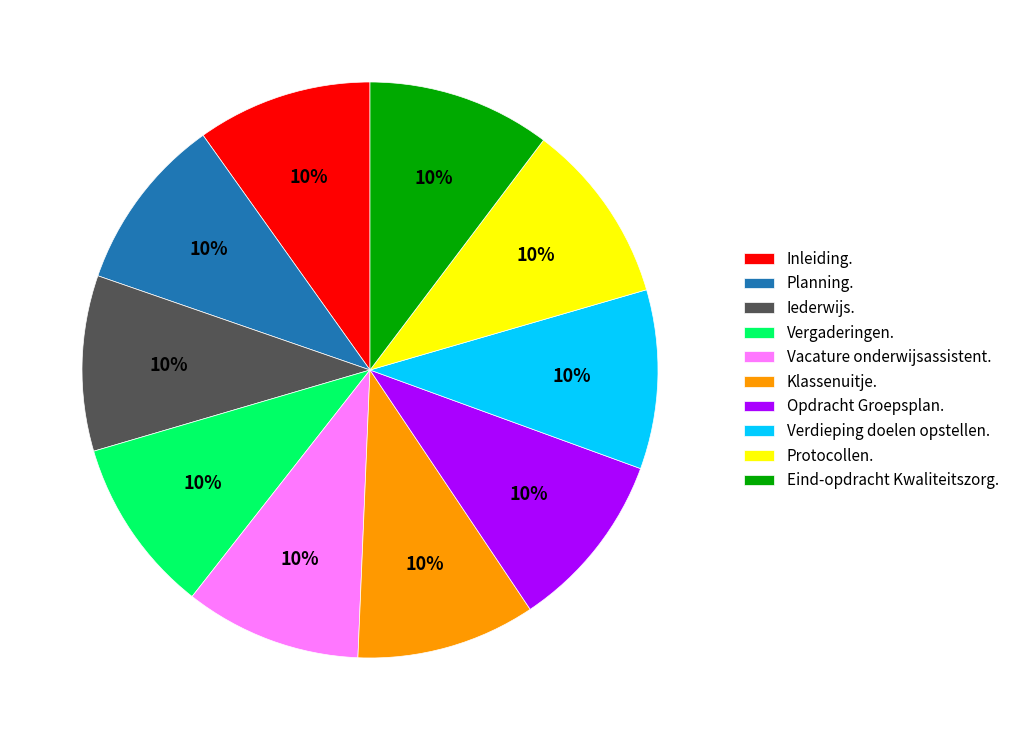

True or false: Protocollen. accounts for 10% of the total.

True